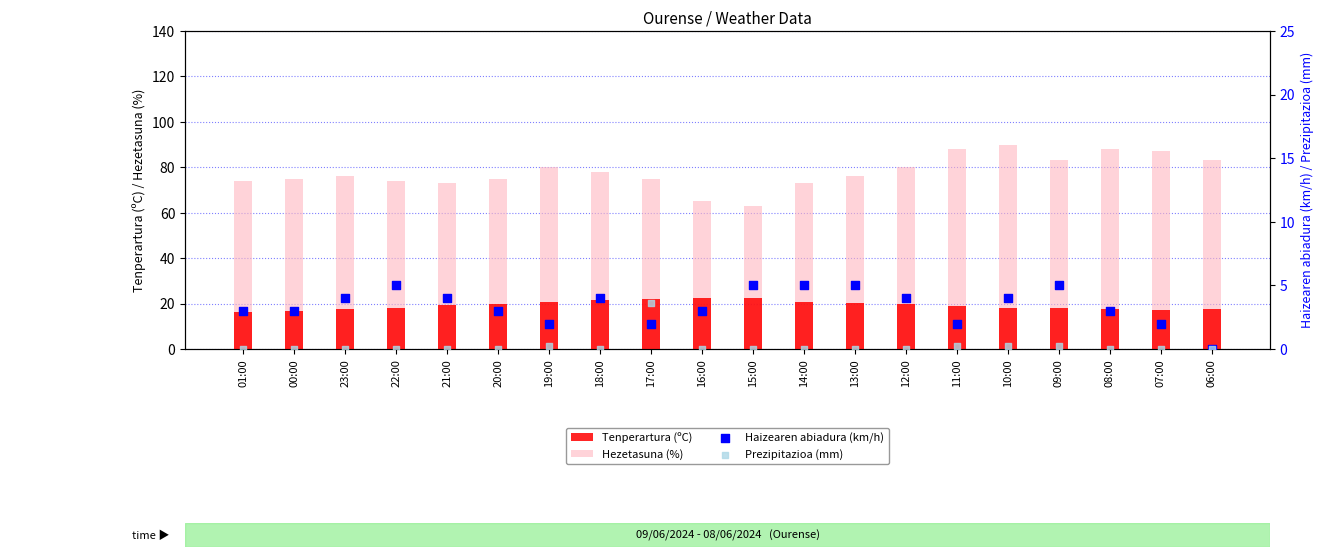

What are all the series names shown in the legend?

Tenperartura (ºC), Hezetasuna (%), Haizearen abiadura (km/h), Prezipitazioa (mm)